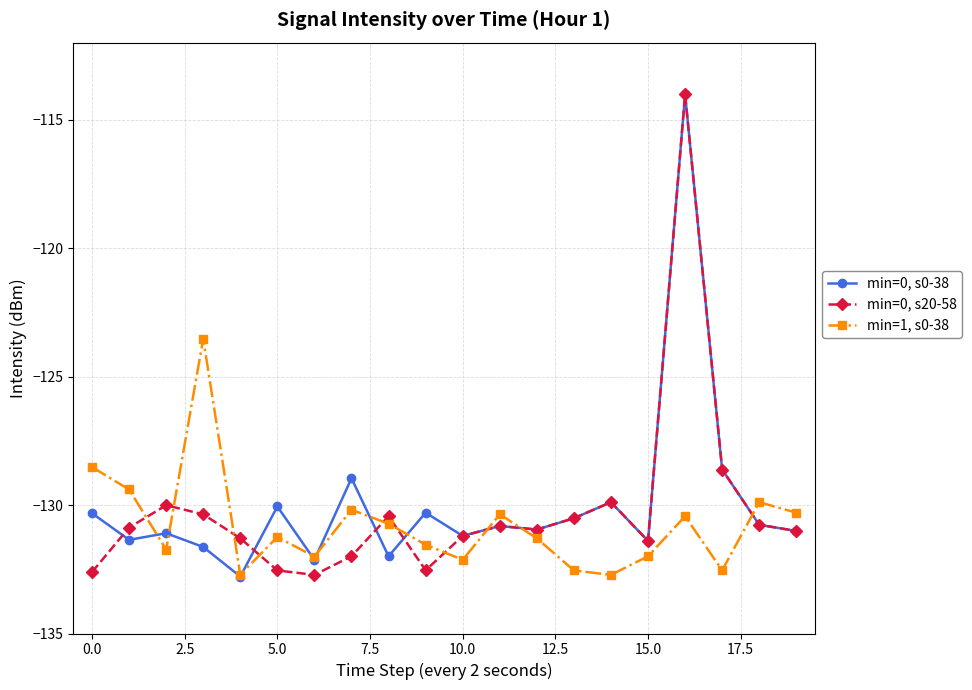

Does the chart have visible grid lines?

Yes